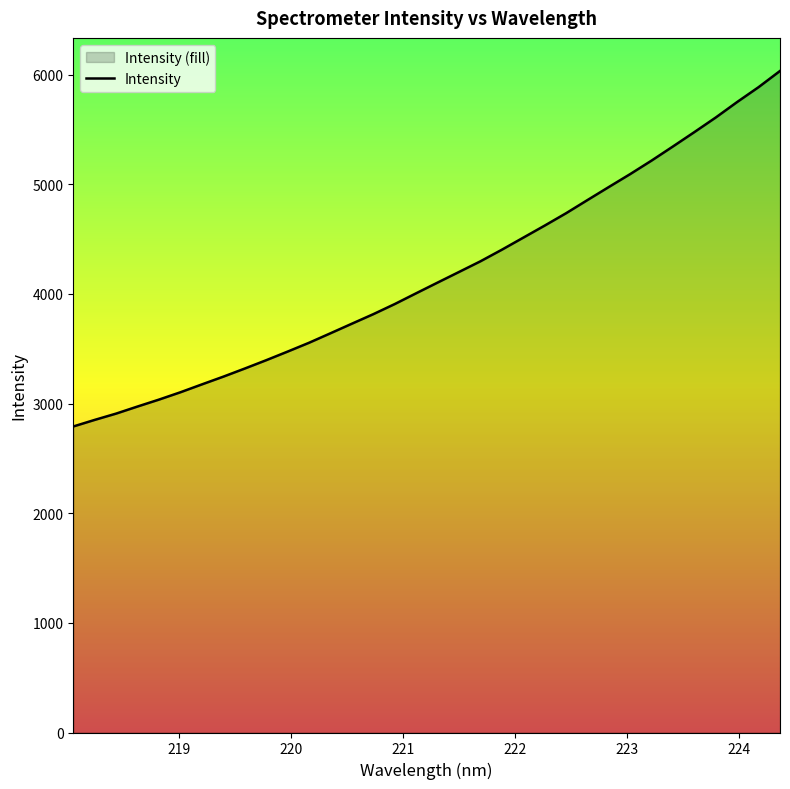

What is the minimum value shown in the chart?

2790.9